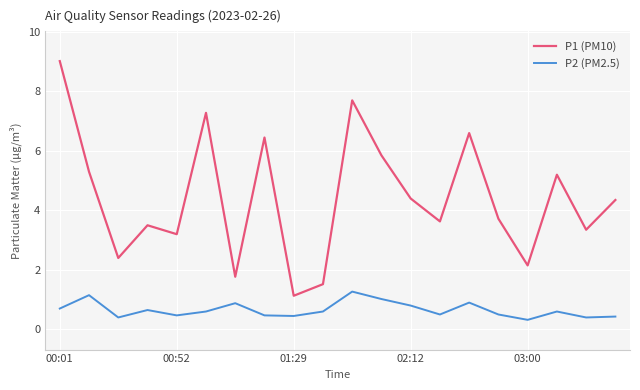

True or false: P2 (PM2.5) and P1 (PM10) cross at least once.

False